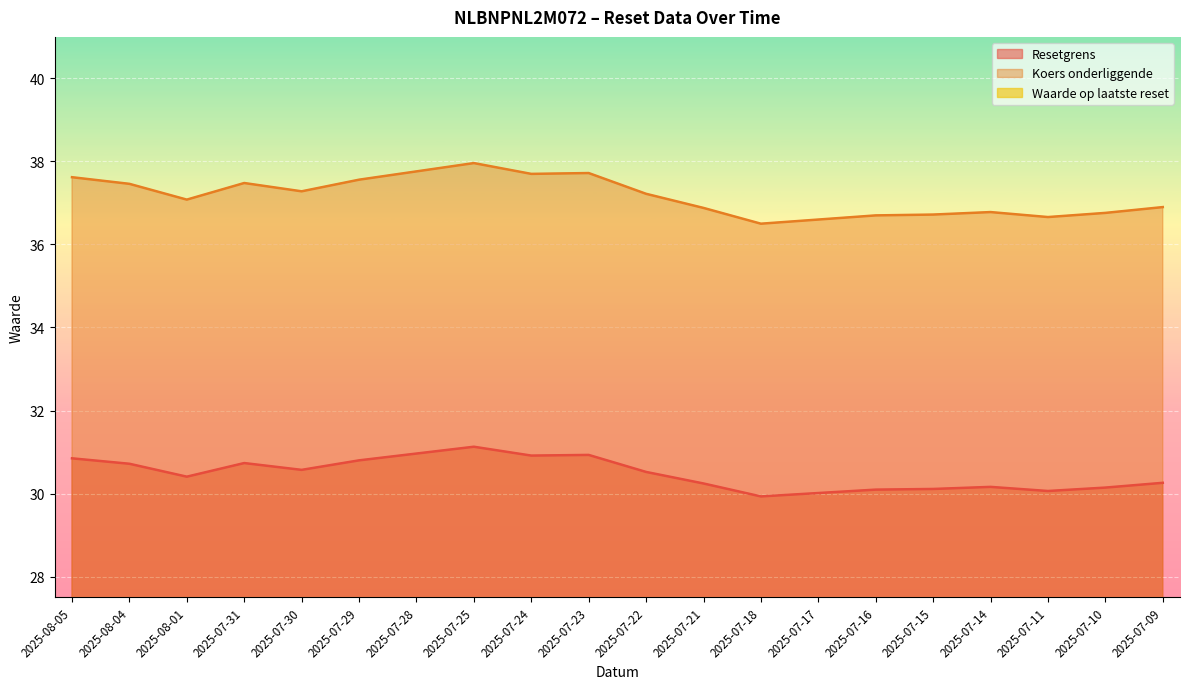

At which category does Resetgrens reach its first local peak?

2025-07-31